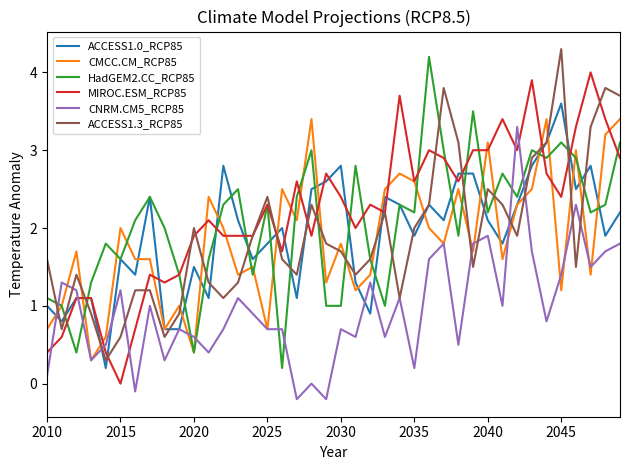

Count the number of categories in the chart.

40